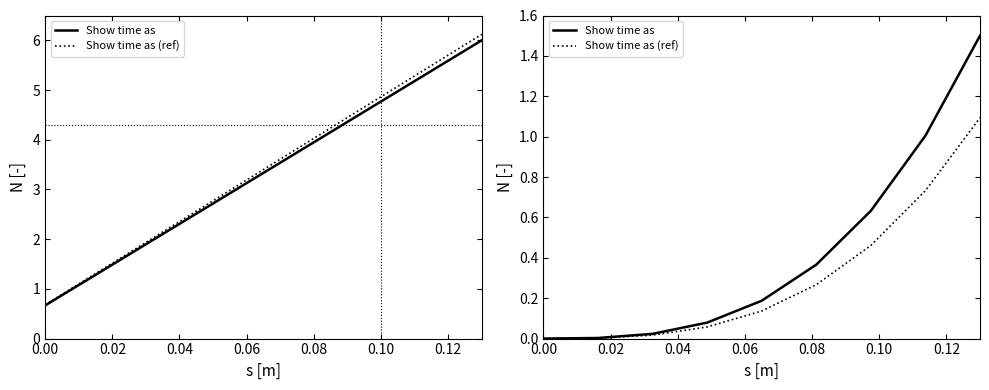

True or false: Show time as and Show time as (ref) intersect in this chart.

False